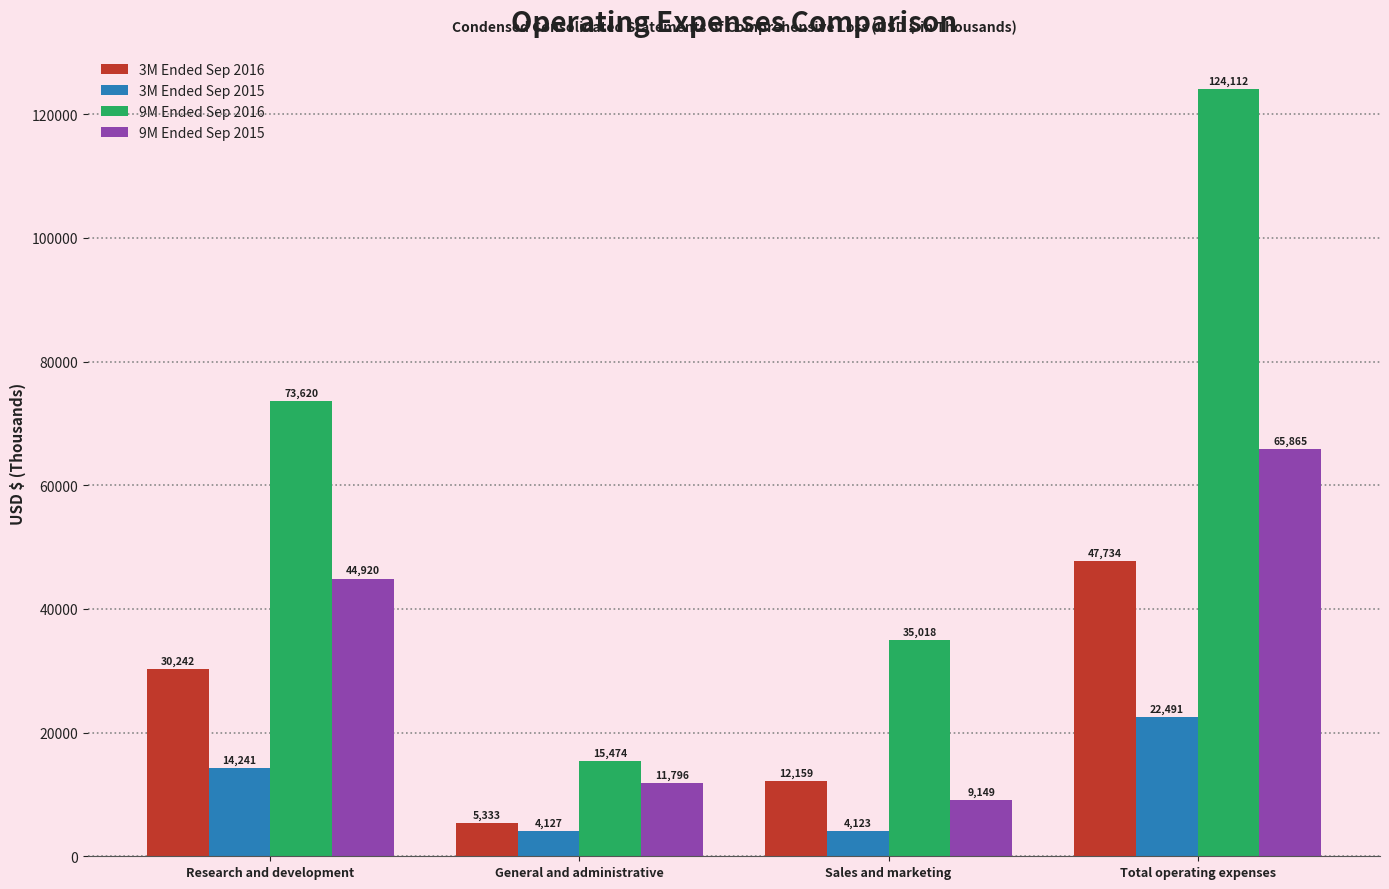

Reading left to right, what are all the values shown in this chart?

3M Ended Sep 2016: 30242	5333	12159	47734
3M Ended Sep 2015: 14241	4127	4123	22491
9M Ended Sep 2016: 73620	15474	35018	124112
9M Ended Sep 2015: 44920	11796	9149	65865